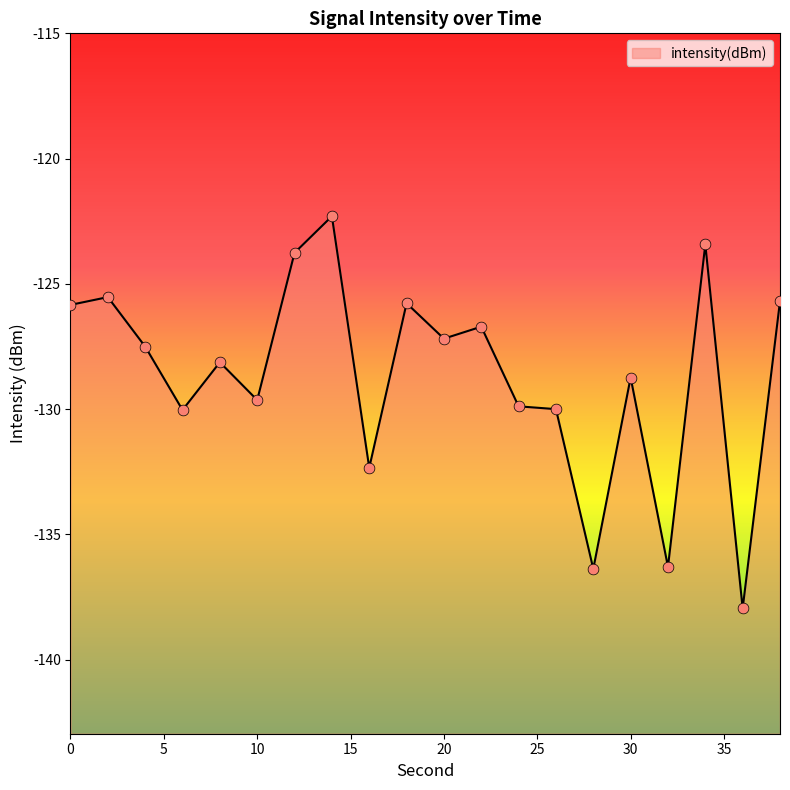

Between 24 and 38, which is larger?

38